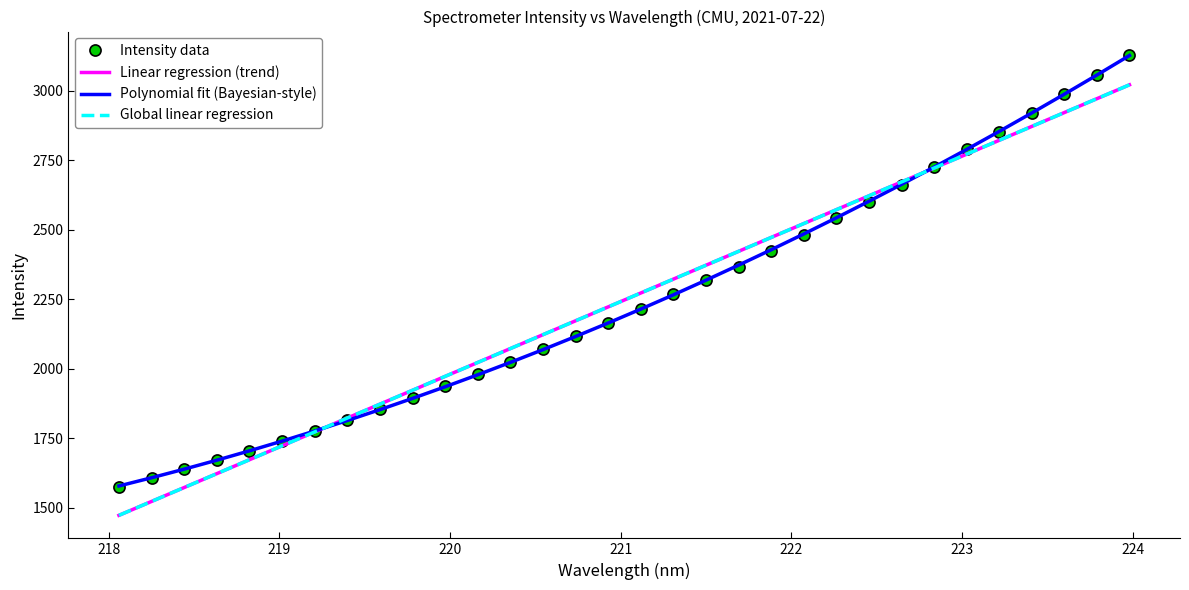

What is the value of the Global linear regression point at the 1st from the left?

1472.8